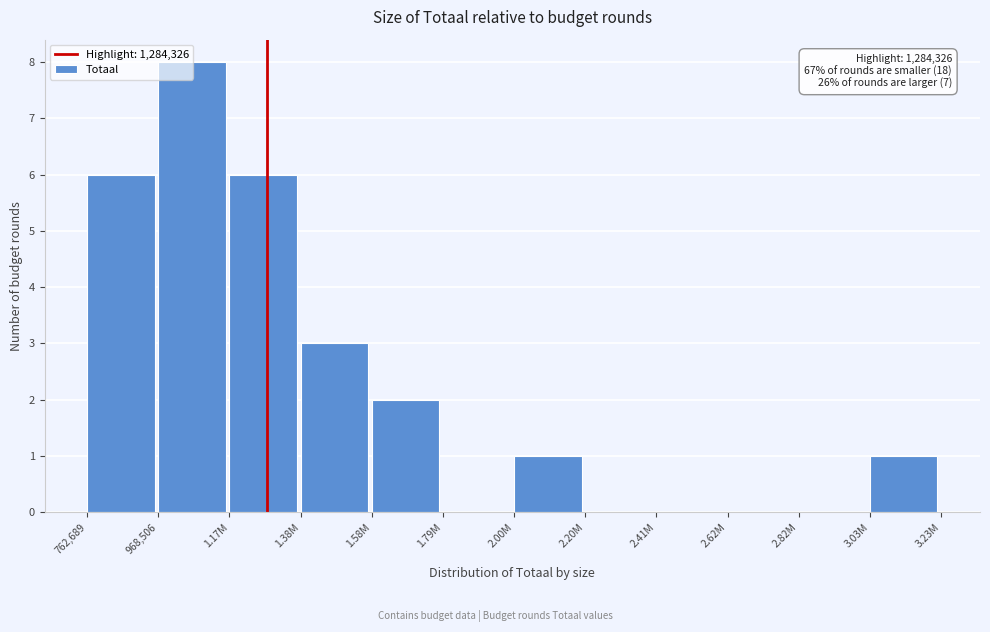

Which has a higher value, 2.20M or 3.03M?

3.03M